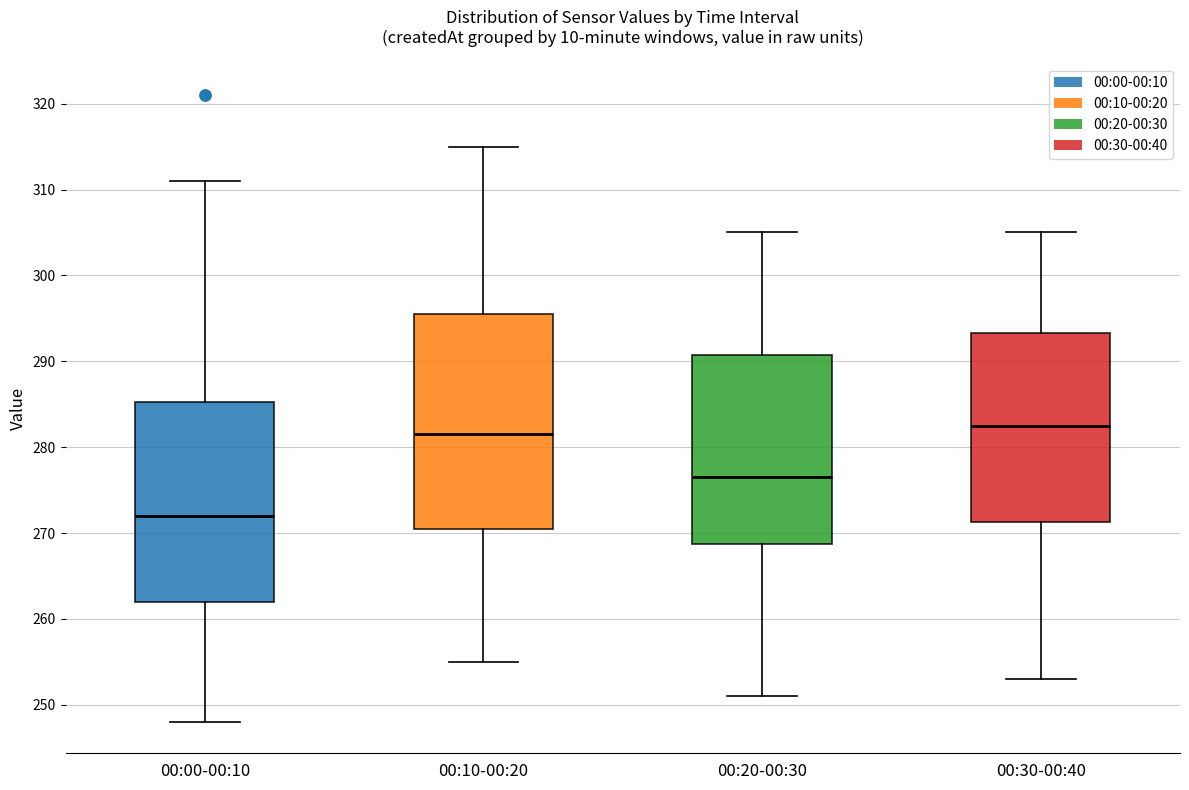

Where does the upper whisker of the box for 00:10-00:20 end on the y-axis? The values are not printed on the chart, so give them approximately, as read against the axis.

315